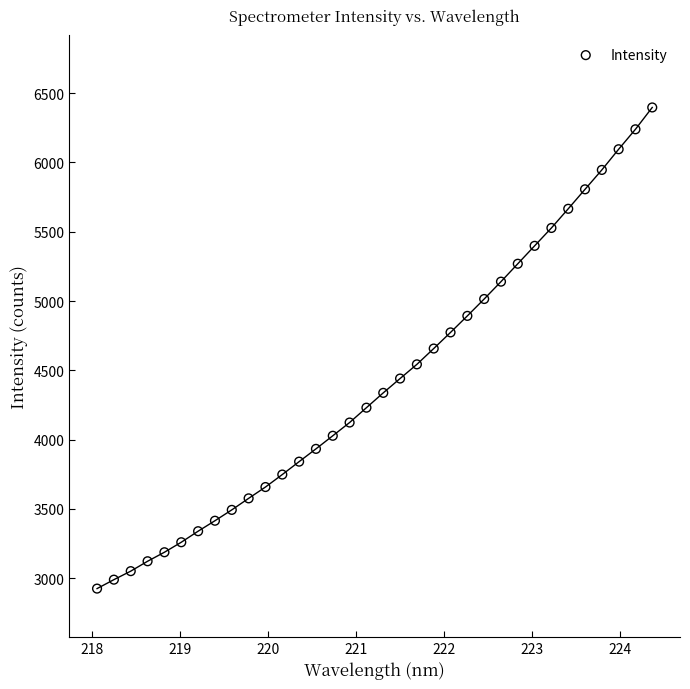

What is the range of X values (max minus min)?

6.3